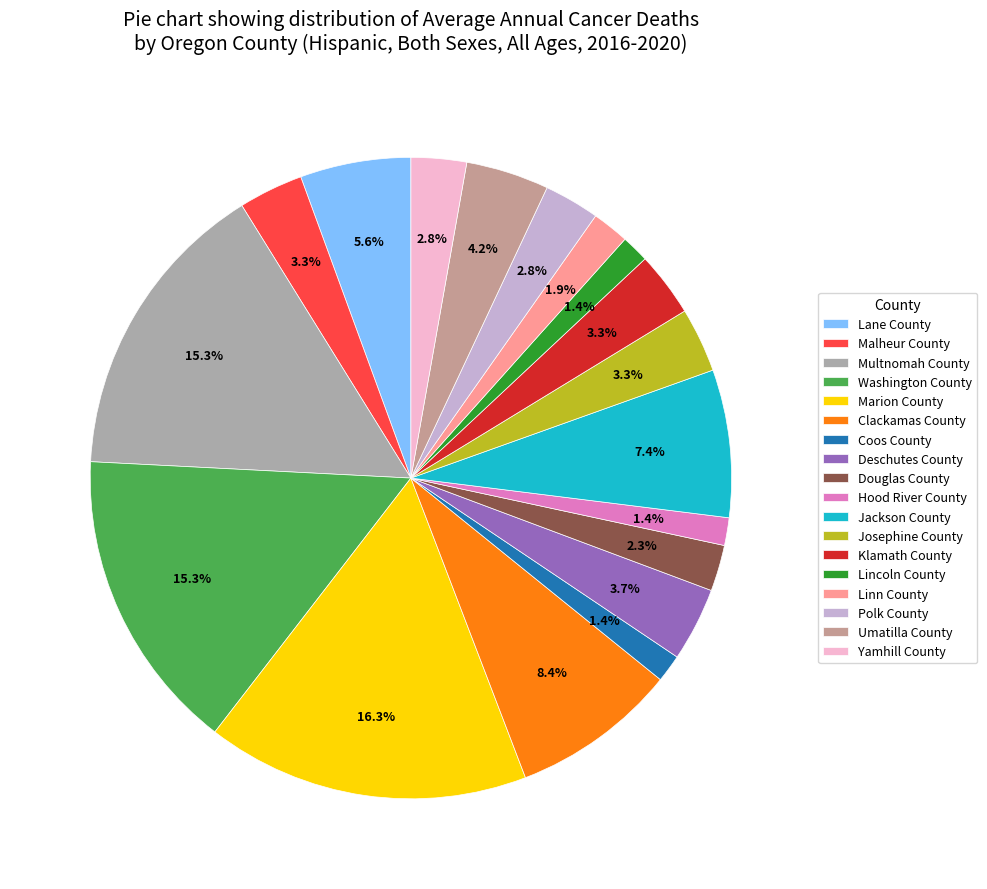

What percentage is NOT represented by Washington County?

84.7%